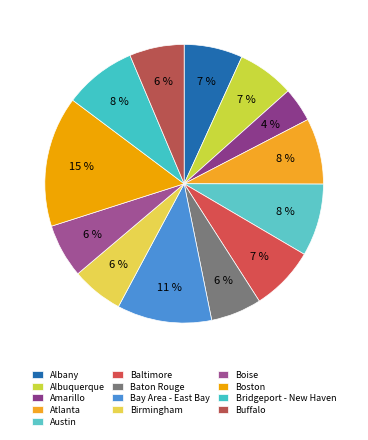

Do Albany and Buffalo together represent more than half of the pie?

No